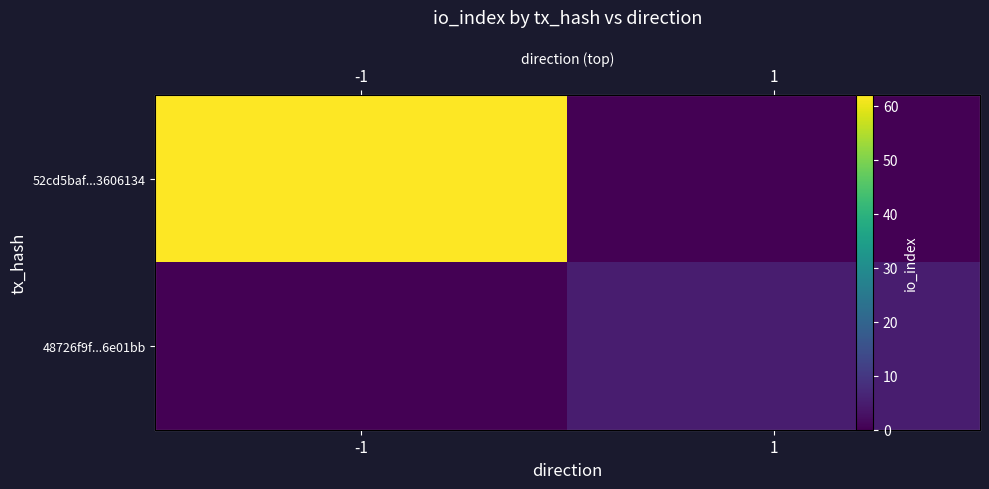

True or false: 52cd5baf...3606134 has a value of 62 at -1.

True